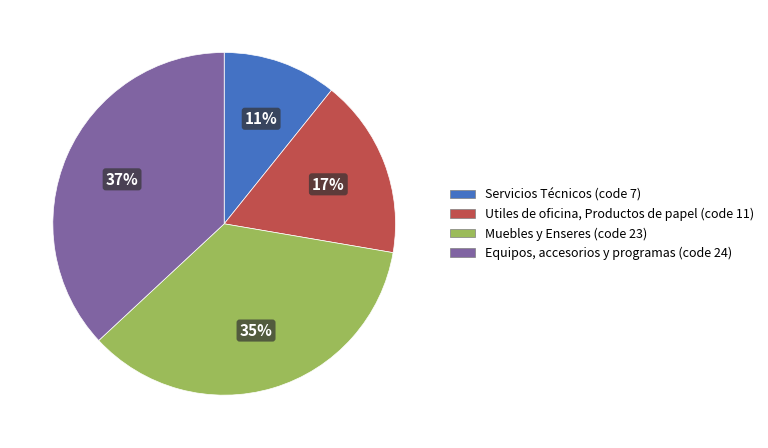

To the nearest percent, what percentage of the pie is Muebles y Enseres?

35%